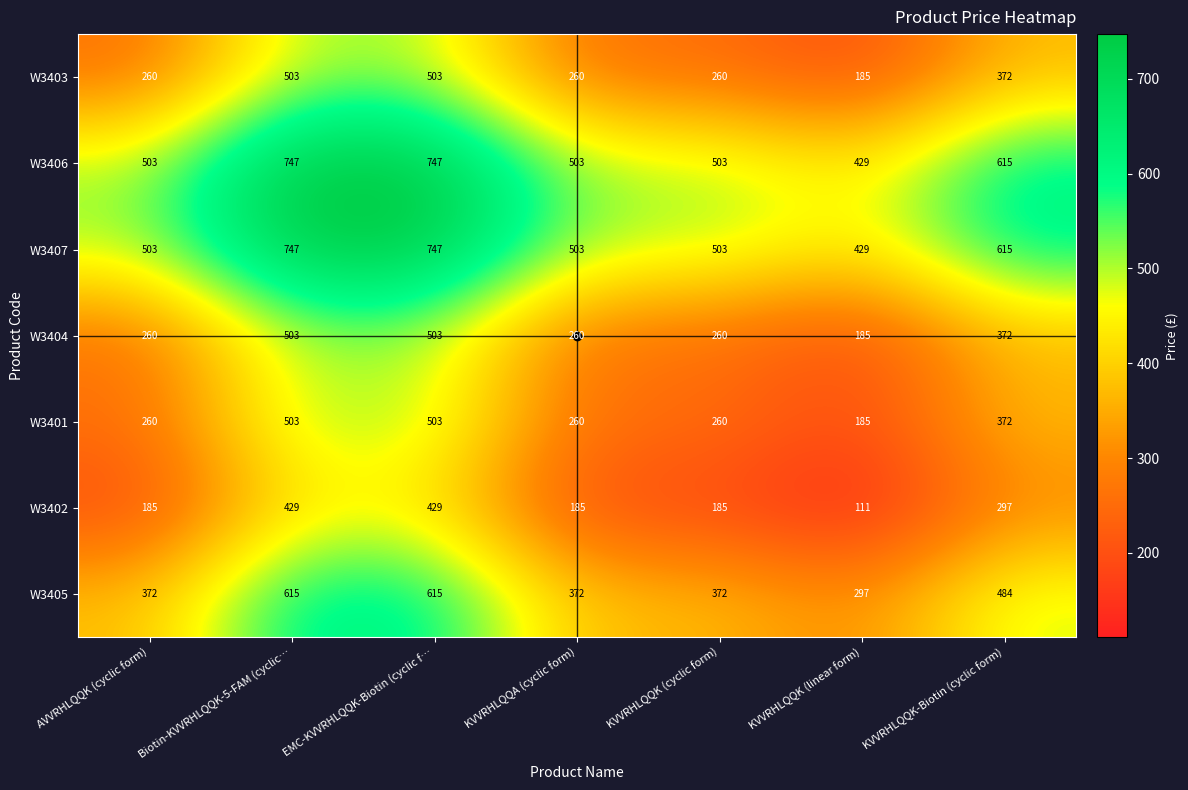

What is the total value across all series at KVVRHLQQK (cyclic form)?

2343